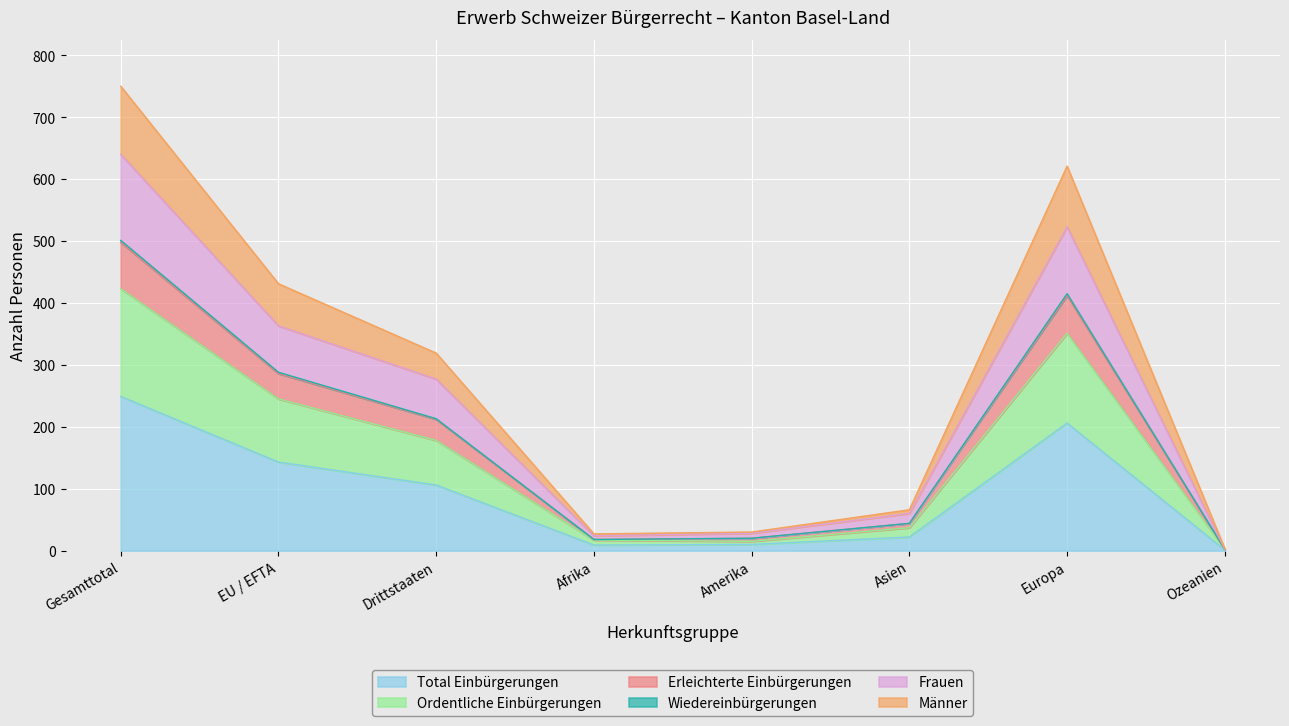

True or false: Total Einbürgerungen has a value of 2 at Ozeanien.

False